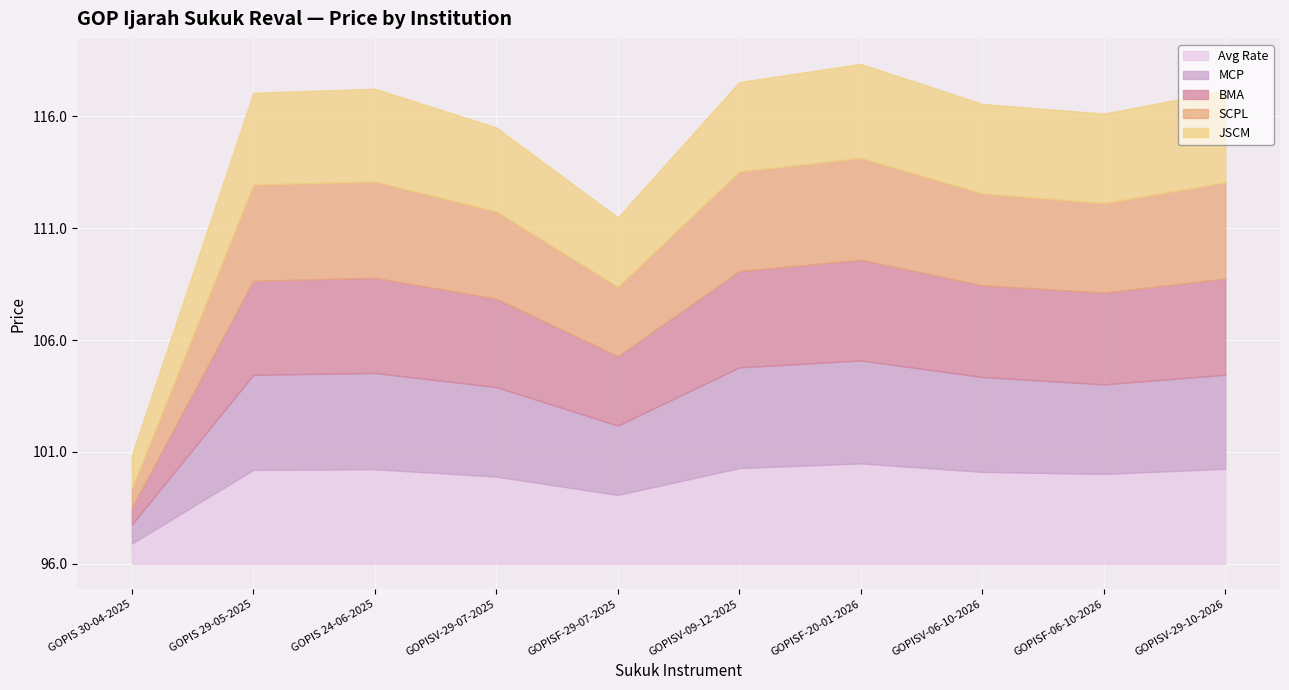

Where is the first local minimum for MCP?

GOPISF-29-07-2025